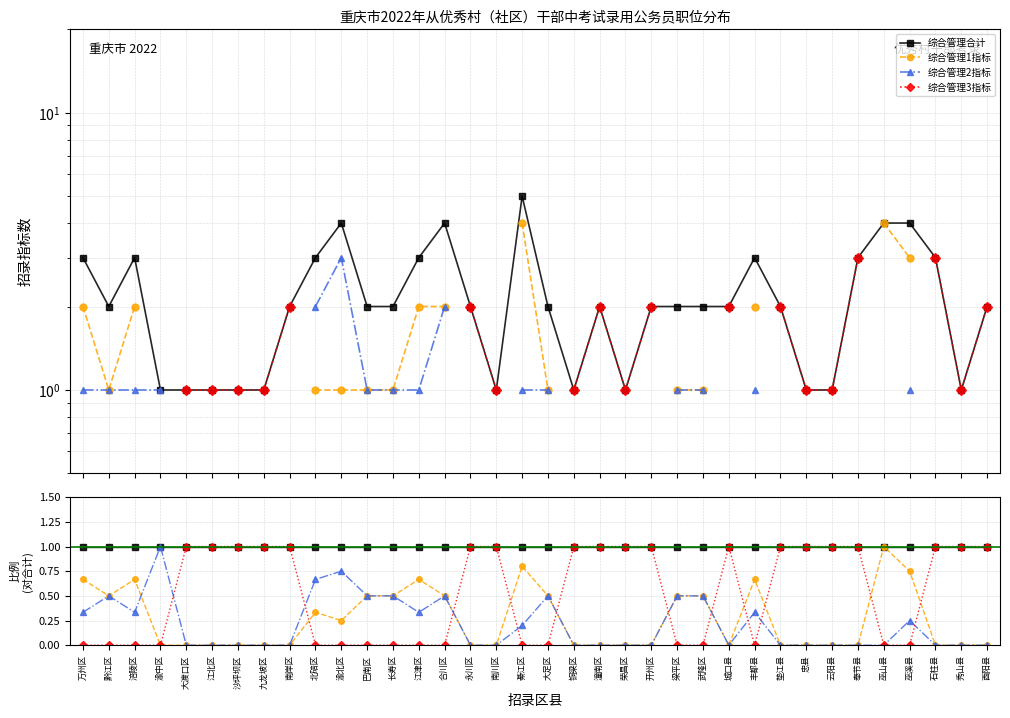

What is the label of the 5th point from the left?

大渡口区